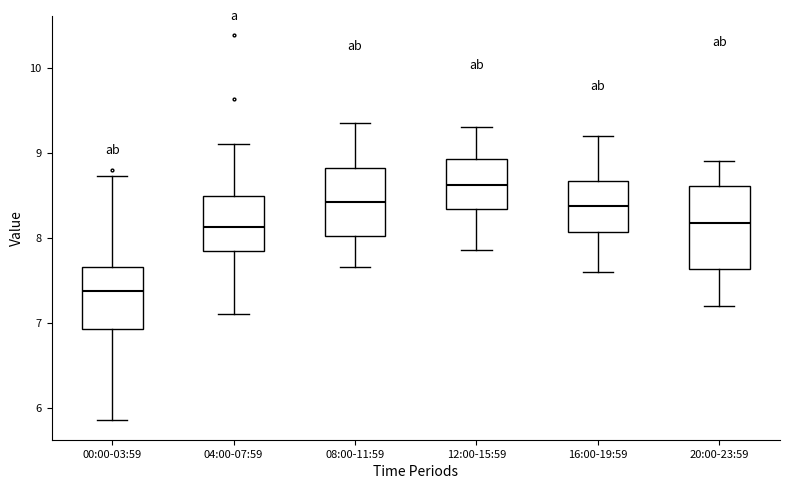

Which box's median line is the highest?

12:00-15:59